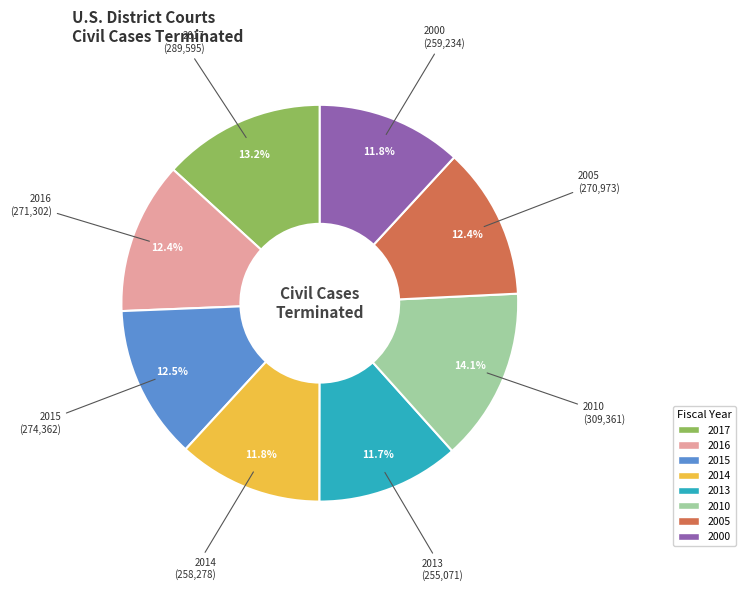

The 2000 slice represents 24% of the pie. True or false?

False